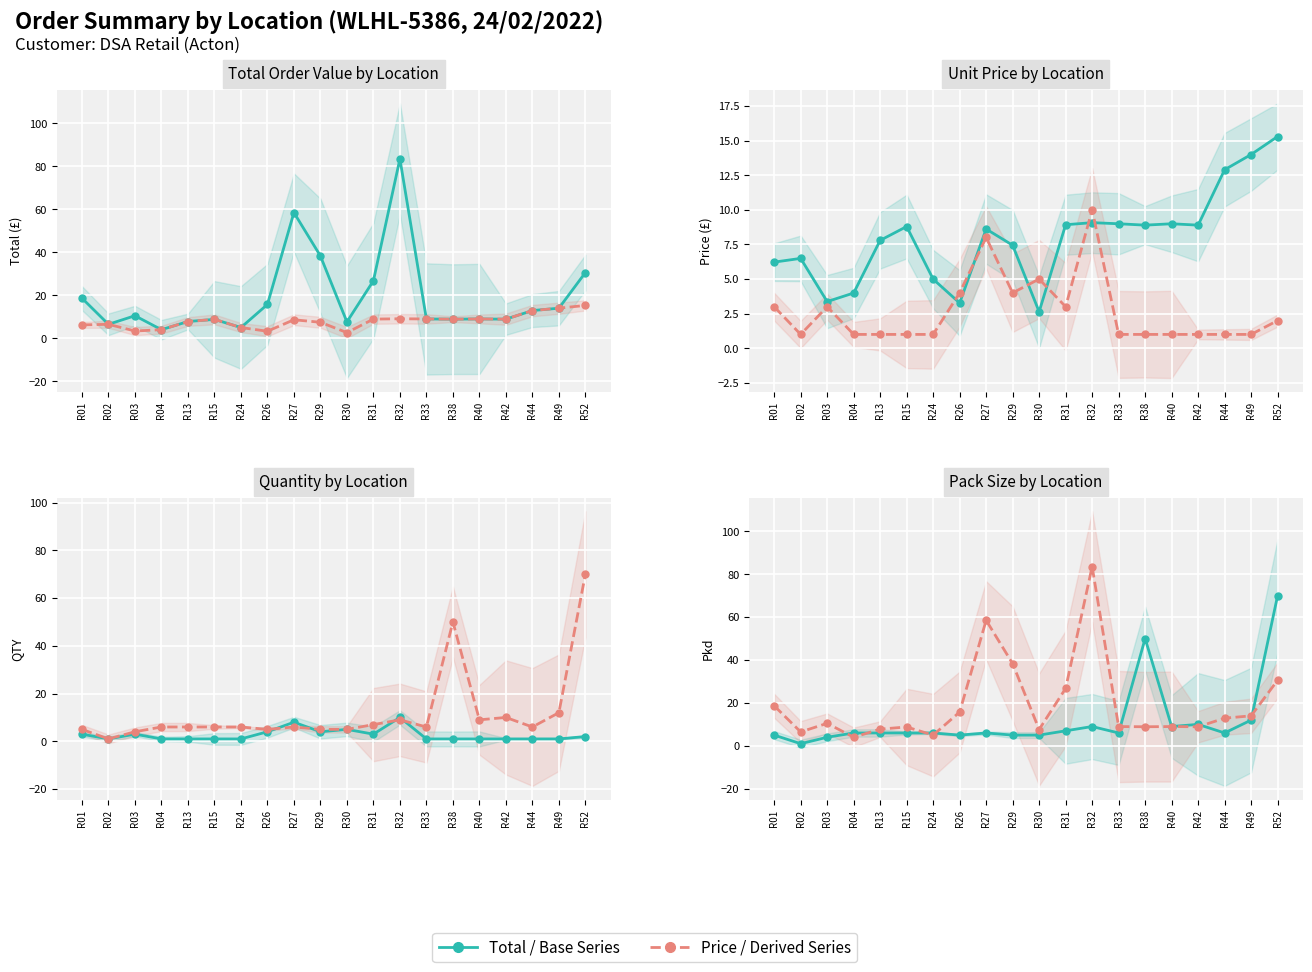

Reading right to left, list all the values displayed in this chart.

Series A: 30.6	14.0	12.9	8.9	9.0	8.9	9.0	83.5	26.8	7.6	38.3	58.5	15.8	5.0	8.8	7.8	4.0	10.5	6.5	18.7
Series B: 15.3	14.0	12.9	8.9	9.0	8.9	9.0	9.1	8.9	2.6	7.4	8.6	3.3	5.0	8.8	7.8	4.0	3.4	6.5	6.2